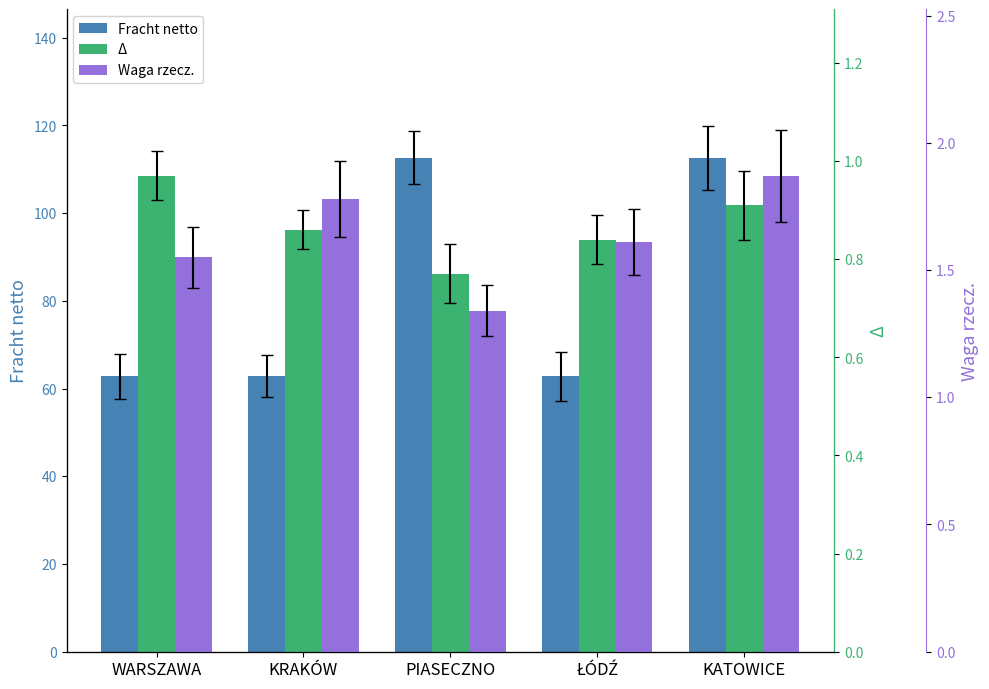

List the labels in order of Waga rzecz. value, largest first.

KATOWICE, KRAKÓW, ŁÓDŹ, WARSZAWA, PIASECZNO